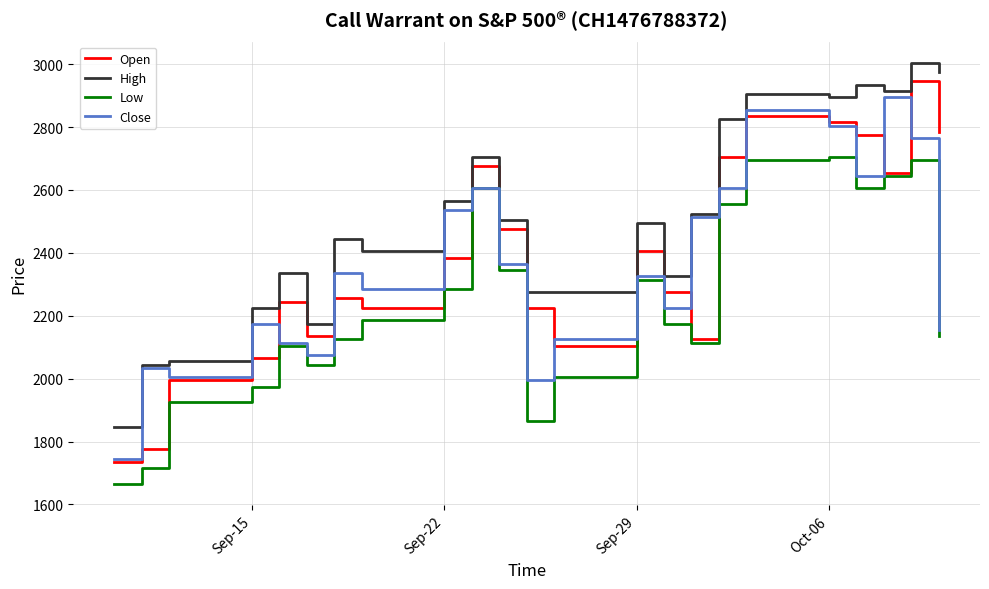

What is the highest value of the Low series?

2705